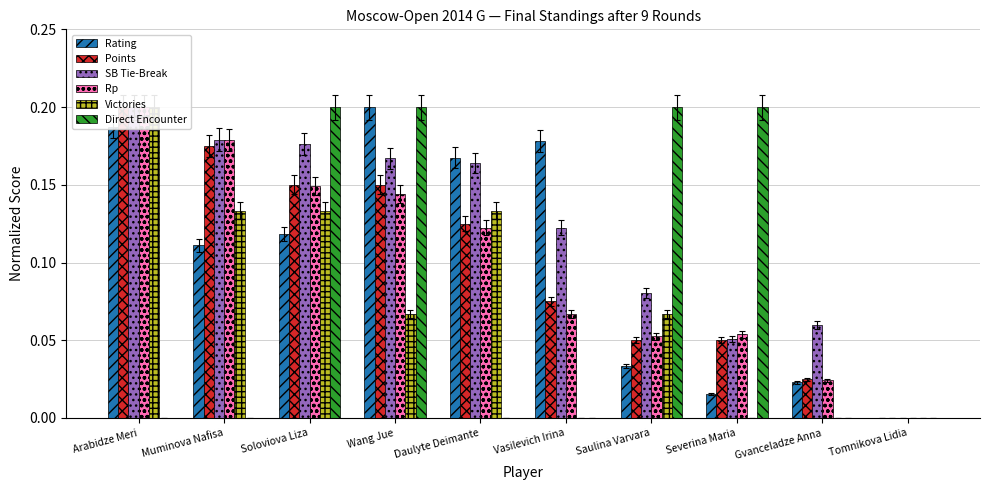

What is the highest value of the Rp series?

0.2